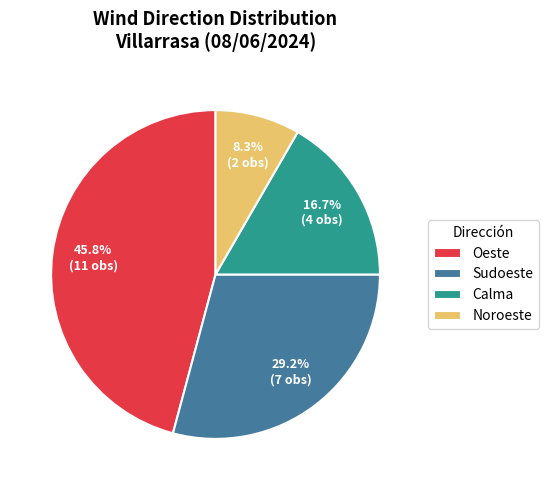

Rank the categories by value from lowest to highest.

Noroeste, Calma, Sudoeste, Oeste